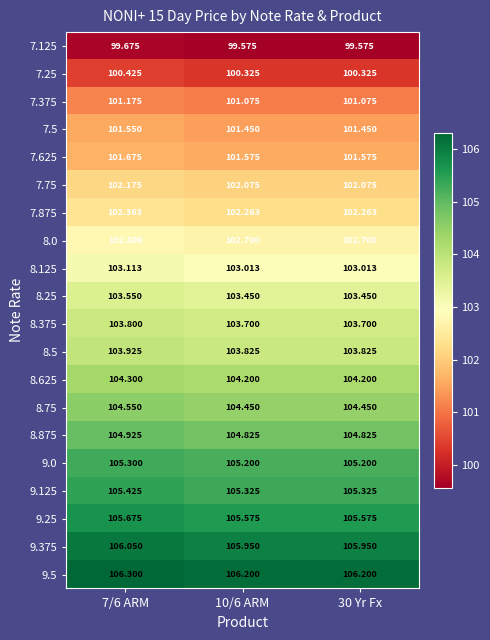

Reading left to right, what are all the values shown in this chart?

7.125: 7/6 ARM=99.7	10/6 ARM=99.6	30 Yr Fx=99.6
7.25: 7/6 ARM=100.4	10/6 ARM=100.3	30 Yr Fx=100.3
7.375: 7/6 ARM=101.2	10/6 ARM=101.1	30 Yr Fx=101.1
7.5: 7/6 ARM=101.5	10/6 ARM=101.5	30 Yr Fx=101.5
7.625: 7/6 ARM=101.7	10/6 ARM=101.6	30 Yr Fx=101.6
7.75: 7/6 ARM=102.2	10/6 ARM=102.1	30 Yr Fx=102.1
7.875: 7/6 ARM=102.4	10/6 ARM=102.3	30 Yr Fx=102.3
8.0: 7/6 ARM=102.8	10/6 ARM=102.7	30 Yr Fx=102.7
8.125: 7/6 ARM=103.1	10/6 ARM=103.0	30 Yr Fx=103.0
8.25: 7/6 ARM=103.5	10/6 ARM=103.5	30 Yr Fx=103.5
8.375: 7/6 ARM=103.8	10/6 ARM=103.7	30 Yr Fx=103.7
8.5: 7/6 ARM=103.9	10/6 ARM=103.8	30 Yr Fx=103.8
8.625: 7/6 ARM=104.3	10/6 ARM=104.2	30 Yr Fx=104.2
8.75: 7/6 ARM=104.5	10/6 ARM=104.5	30 Yr Fx=104.5
8.875: 7/6 ARM=104.9	10/6 ARM=104.8	30 Yr Fx=104.8
9.0: 7/6 ARM=105.3	10/6 ARM=105.2	30 Yr Fx=105.2
9.125: 7/6 ARM=105.4	10/6 ARM=105.3	30 Yr Fx=105.3
9.25: 7/6 ARM=105.7	10/6 ARM=105.6	30 Yr Fx=105.6
9.375: 7/6 ARM=106.0	10/6 ARM=106.0	30 Yr Fx=106.0
9.5: 7/6 ARM=106.3	10/6 ARM=106.2	30 Yr Fx=106.2